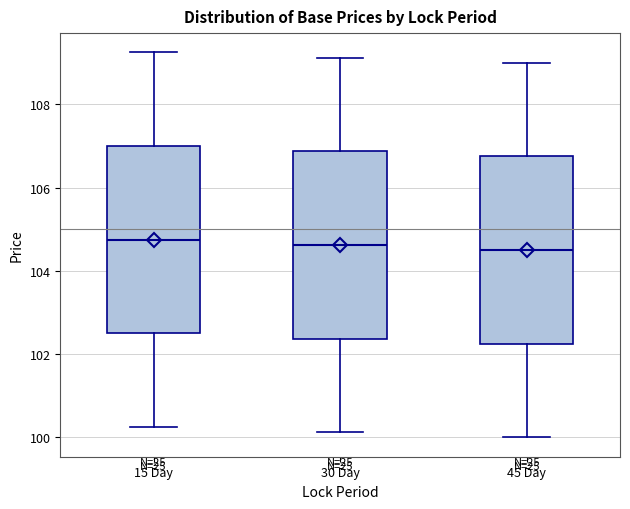

Reading left to right, transcribe this box plot: for each box, give where its median line is, the range the box spans, and where its two whiskers end, as read against the y-axis. The values are not printed on the chart, so give them approximately, as read against the axis.

15 Day: median 104.8, box 102.6 to 107.0, whiskers 100.2 to 109.2
30 Day: median 104.6, box 102.4 to 106.8, whiskers 100.2 to 109.2
45 Day: median 104.6, box 102.2 to 106.8, whiskers 100.0 to 109.0